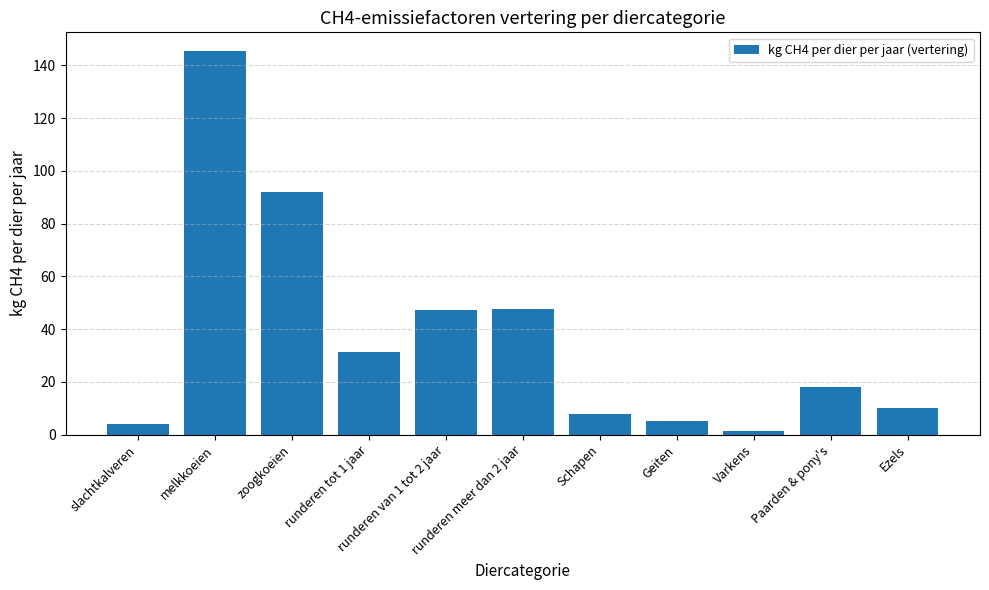

What is the value of the 5th bar from the left?

47.3